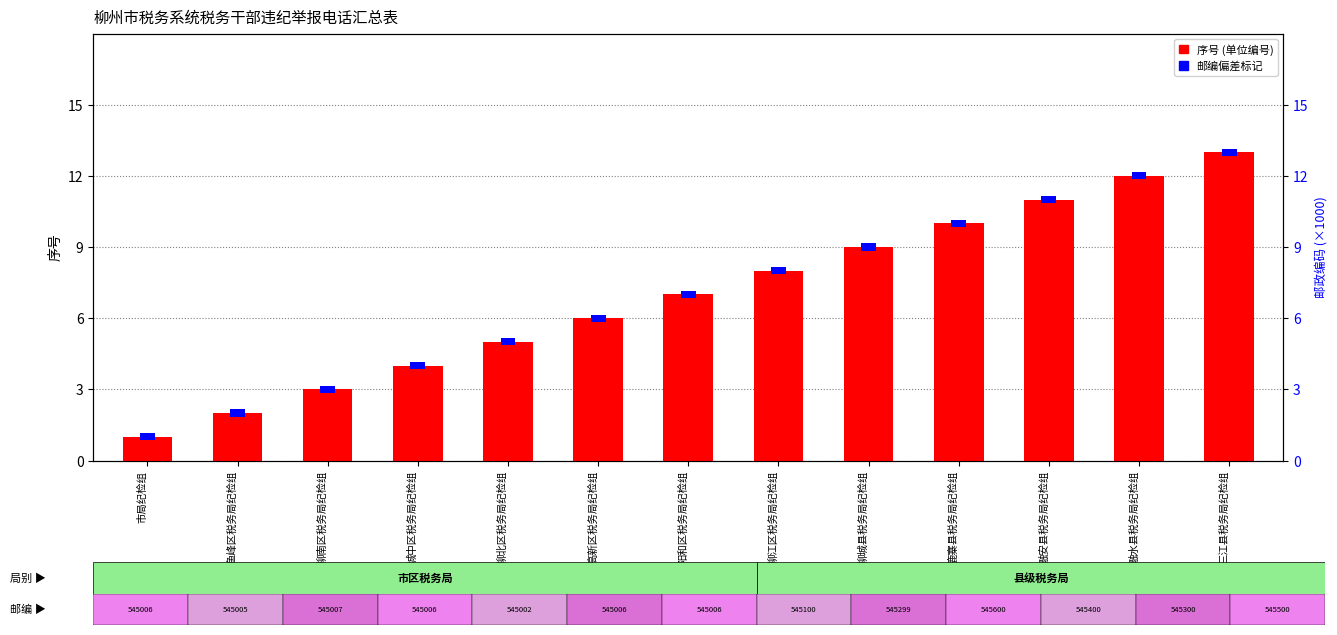

At which label does 相对邮编偏差 (×10⁻³) reach its minimum?

市局纪检组